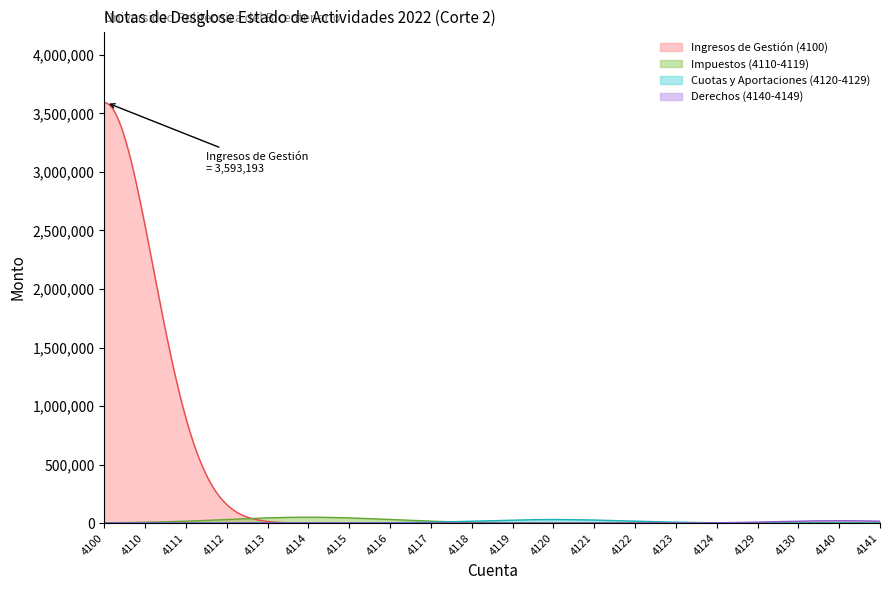

Which has a higher value, 4122 or 4119?

4122